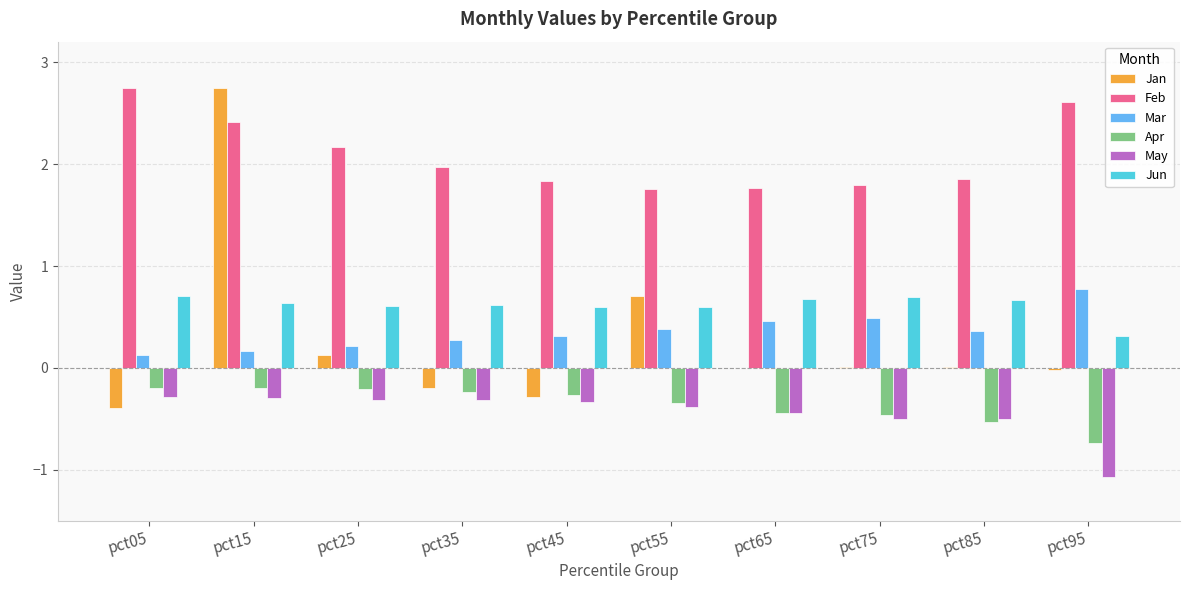

Is it true that May equals -0.4 at pct65?

True